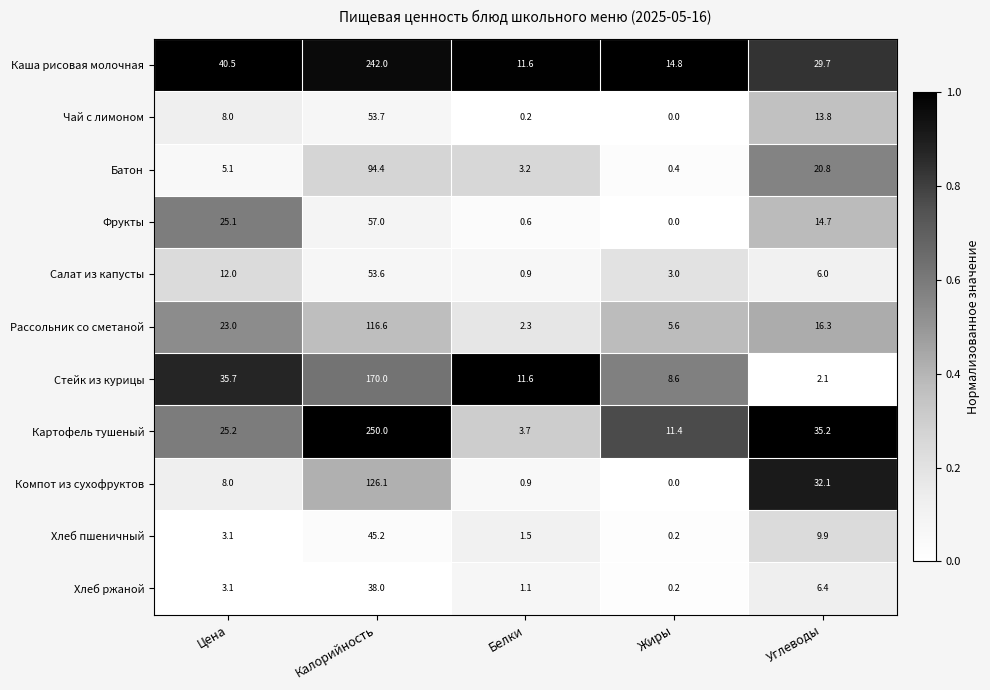

What is the greatest value displayed?

250.0